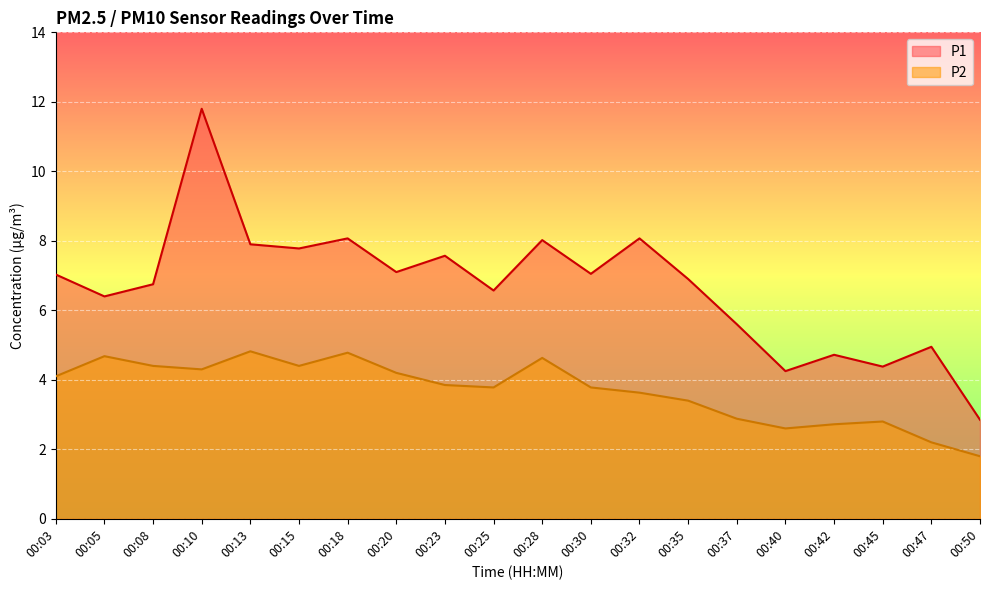

What is the value of the P1 point at the 19th from the left?

5.0